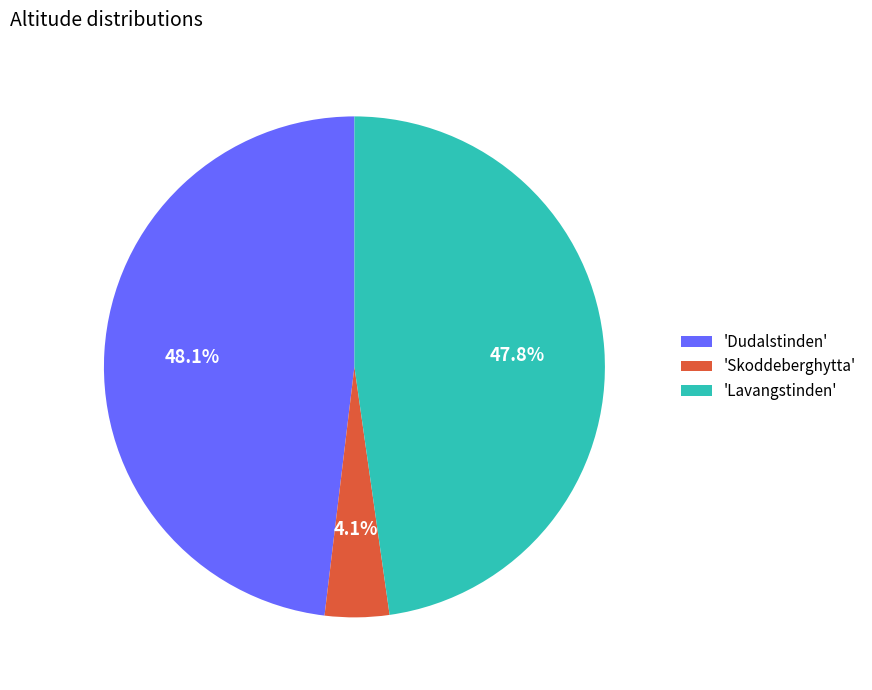

Between 'Skoddeberghytta' and 'Dudalstinden', which is larger?

'Dudalstinden'